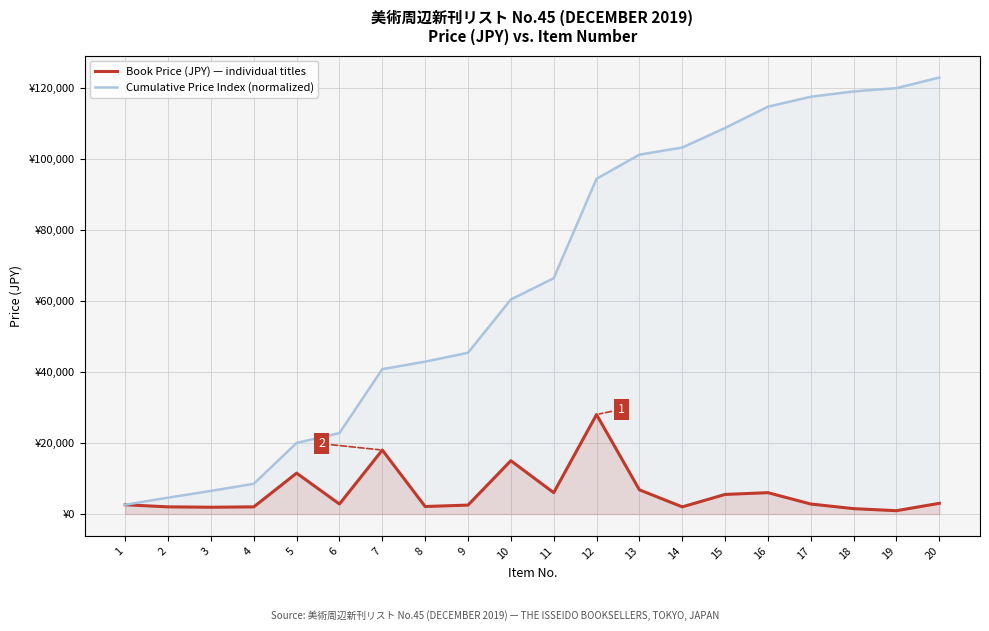

True or false: Book Price (JPY) — individual titles and Cumulative Price Index (normalized) cross at least once.

False